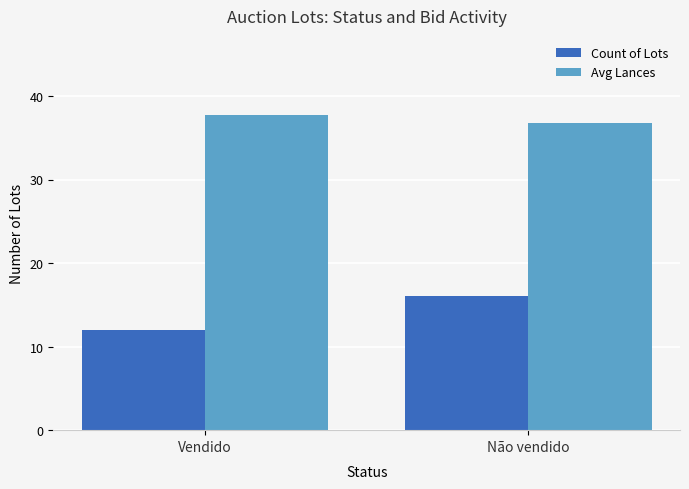

What are all the series names shown in the legend?

Count of Lots, Avg Lances